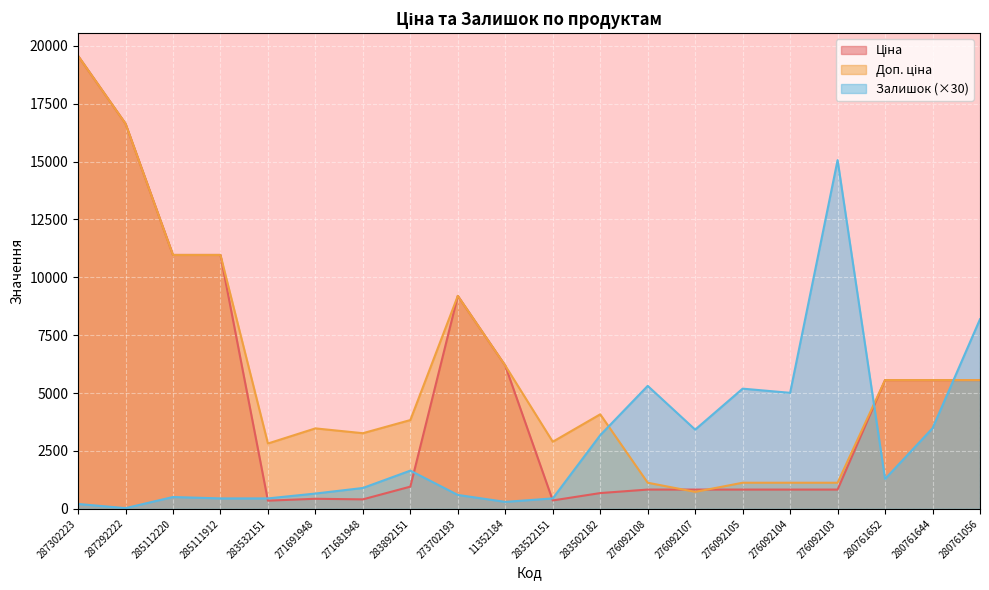

What is the greatest value displayed?

19564.9